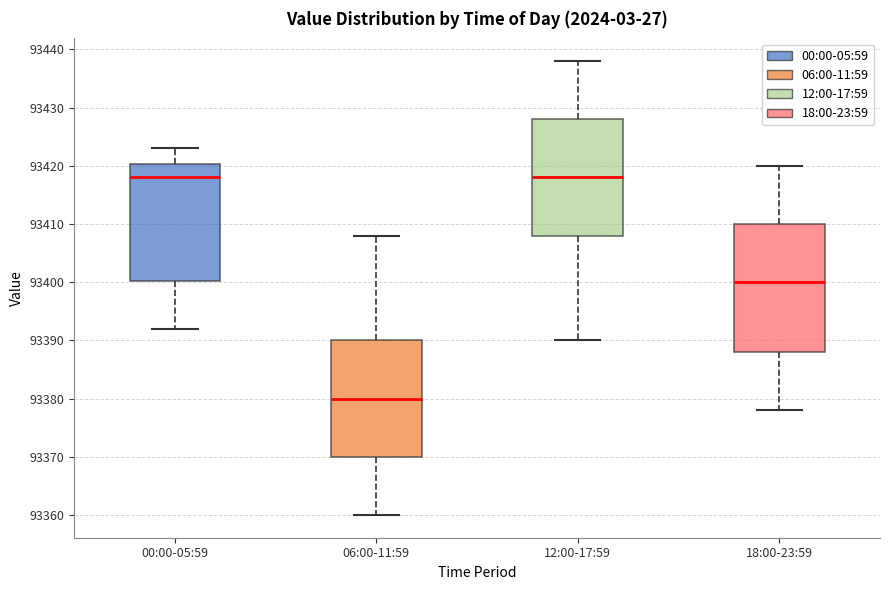

Reading left to right, transcribe this box plot: for each box, give where its median line is, the range the box spans, and where its two whiskers end, as read against the y-axis. The values are not printed on the chart, so give them approximately, as read against the axis.

00:00-05:59: median 93418, box 93400 to 93420, whiskers 93392 to 93423
06:00-11:59: median 93380, box 93370 to 93390, whiskers 93360 to 93408
12:00-17:59: median 93418, box 93408 to 93428, whiskers 93390 to 93438
18:00-23:59: median 93400, box 93388 to 93410, whiskers 93378 to 93420